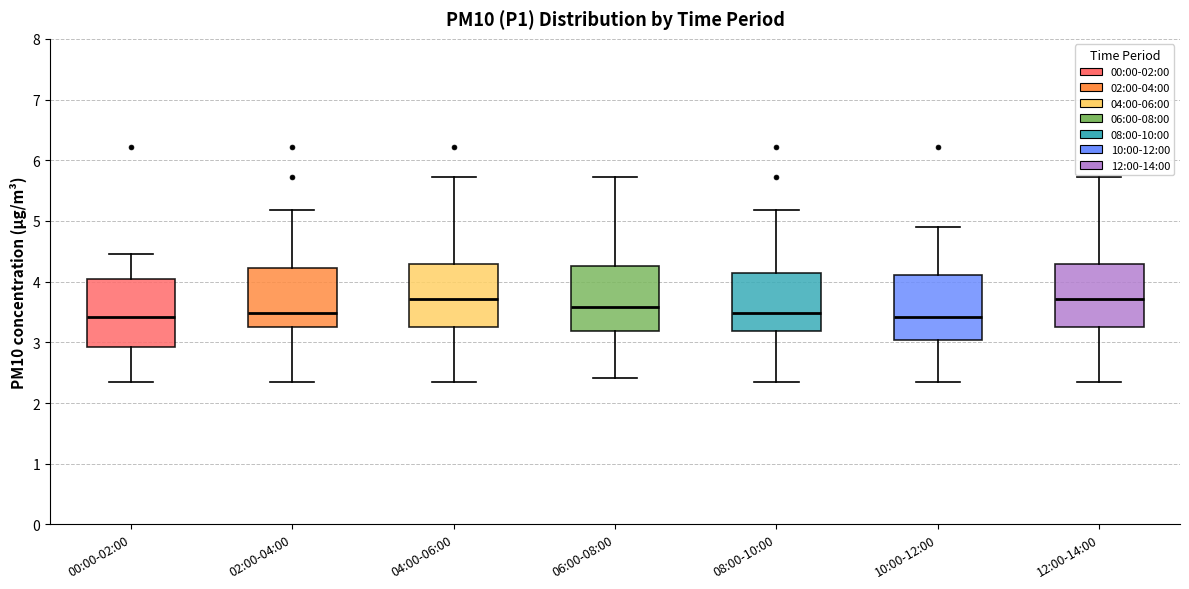

Reading left to right, transcribe this box plot: for each box, give where its median line is, the range the box spans, and where its two whiskers end, as read against the y-axis. The values are not printed on the chart, so give them approximately, as read against the axis.

00:00-02:00: median 3.4, box 2.9 to 4.0, whiskers 2.4 to 4.5
02:00-04:00: median 3.5, box 3.3 to 4.2, whiskers 2.4 to 5.2
04:00-06:00: median 3.7, box 3.3 to 4.3, whiskers 2.4 to 5.7
06:00-08:00: median 3.6, box 3.2 to 4.3, whiskers 2.4 to 5.7
08:00-10:00: median 3.5, box 3.2 to 4.2, whiskers 2.4 to 5.2
10:00-12:00: median 3.4, box 3.0 to 4.1, whiskers 2.4 to 4.9
12:00-14:00: median 3.7, box 3.3 to 4.3, whiskers 2.4 to 5.7